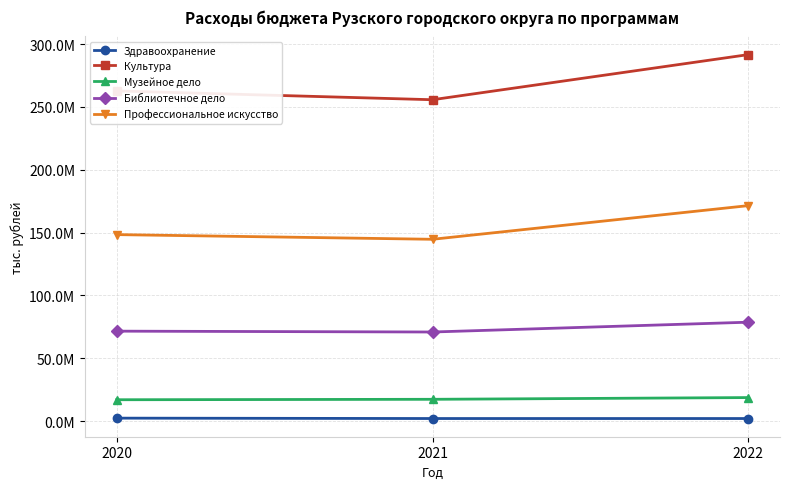

What are all the series names shown in the legend?

Здравоохранение, Культура, Музейное дело, Библиотечное дело, Профессиональное искусство